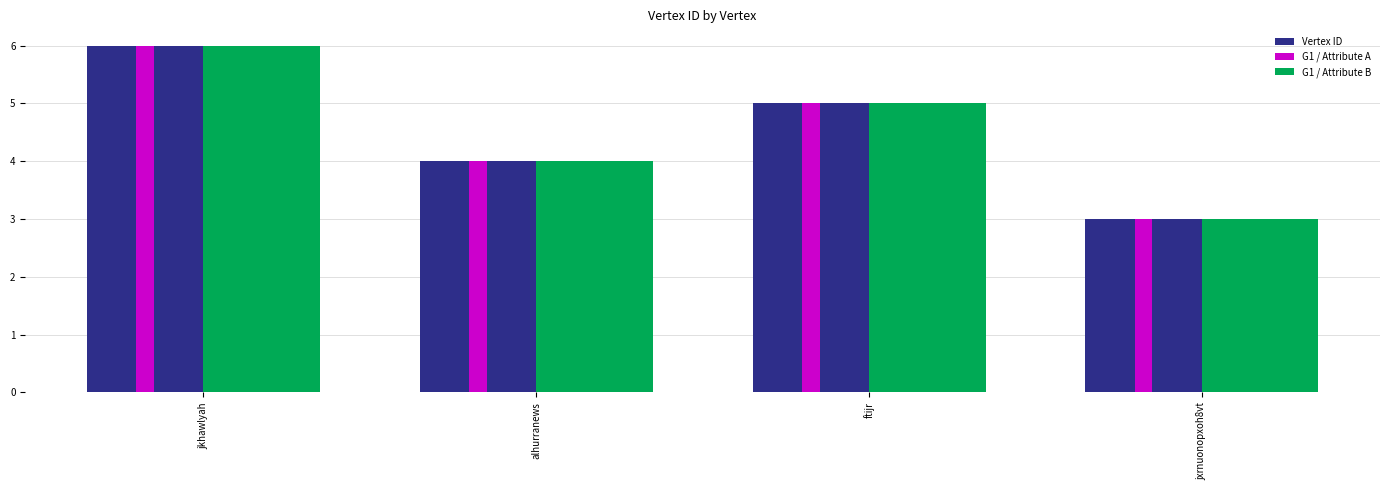

Is it true that G1 / Attribute A equals 6 at jkhawlyah?

True